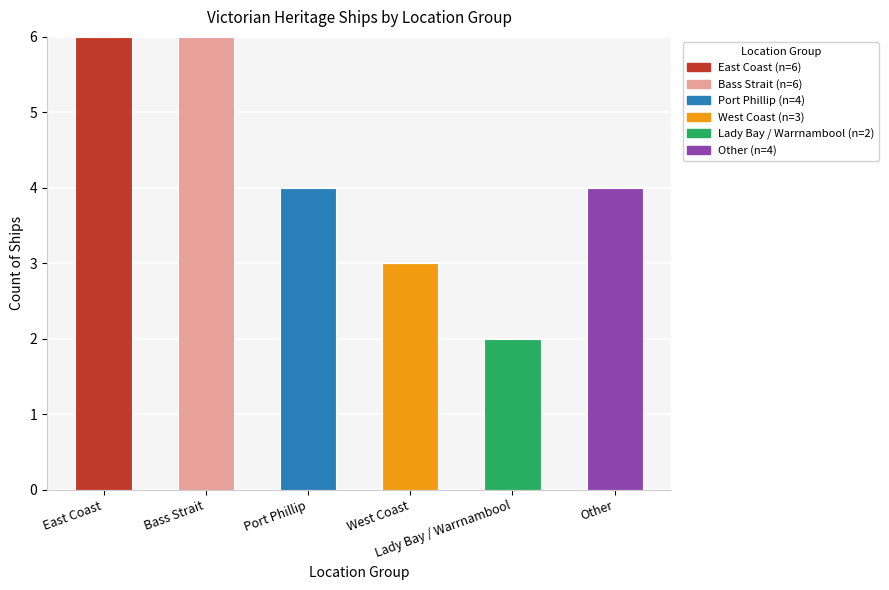

What is the label of the 5th bar from the right?

Bass Strait